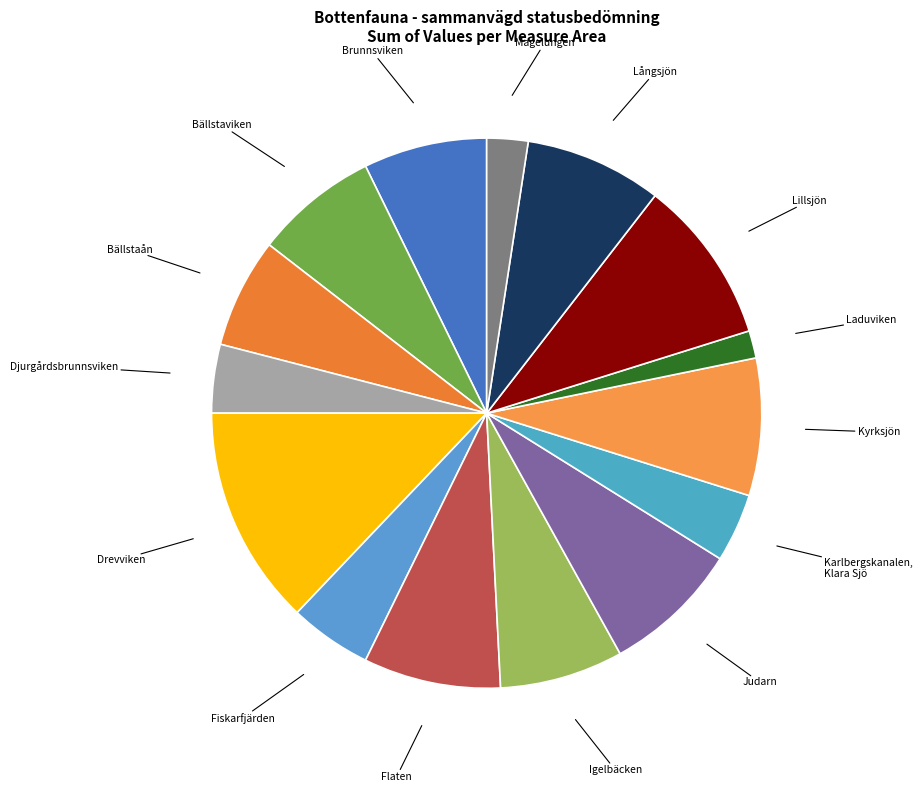

The Bällstaviken slice represents 7% of the pie. True or false?

True